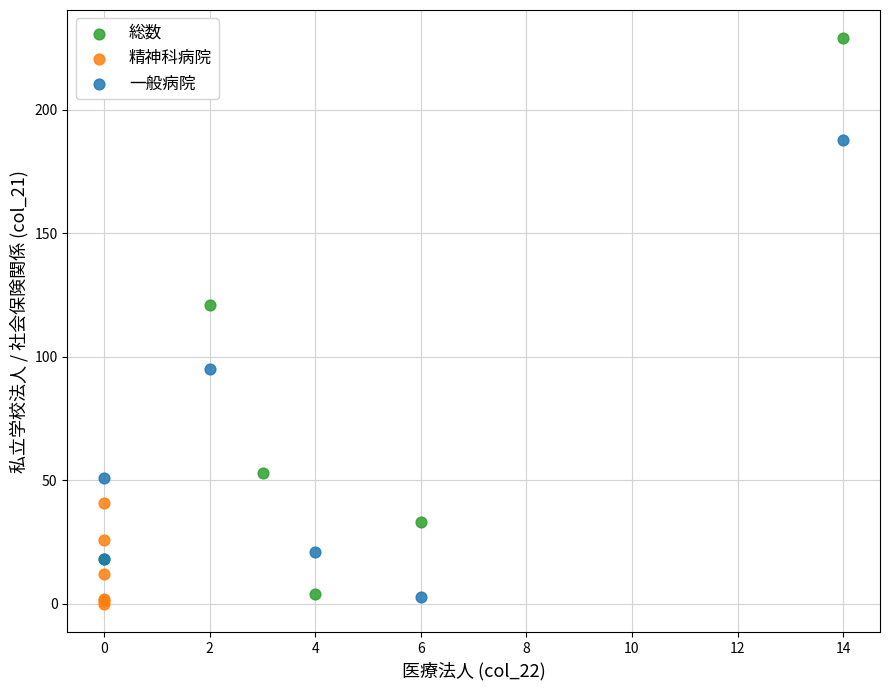

Which series has the widest spread of Y values?

総数